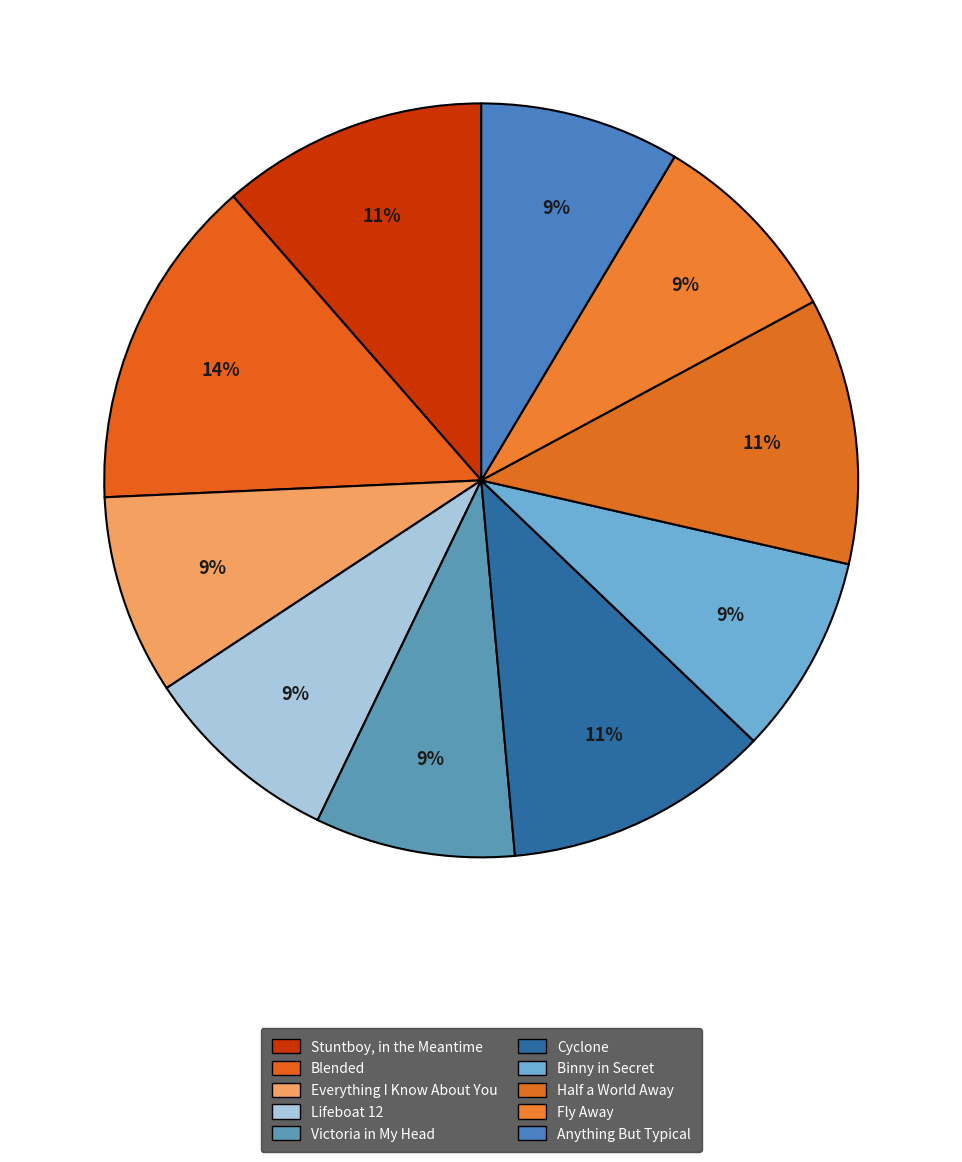

To the nearest percent, what is the difference between the largest and smallest slice percentages?

6%